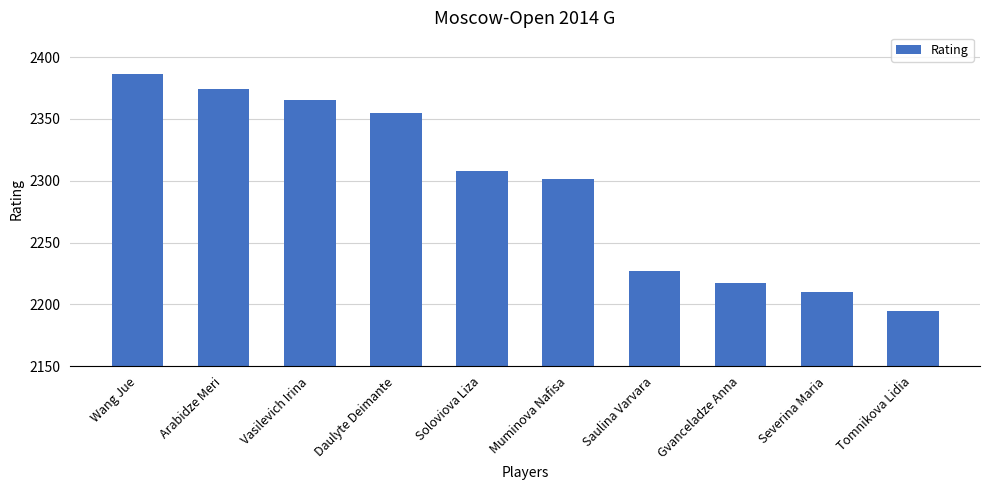

Between Soloviova Liza and Saulina Varvara, which is larger?

Soloviova Liza